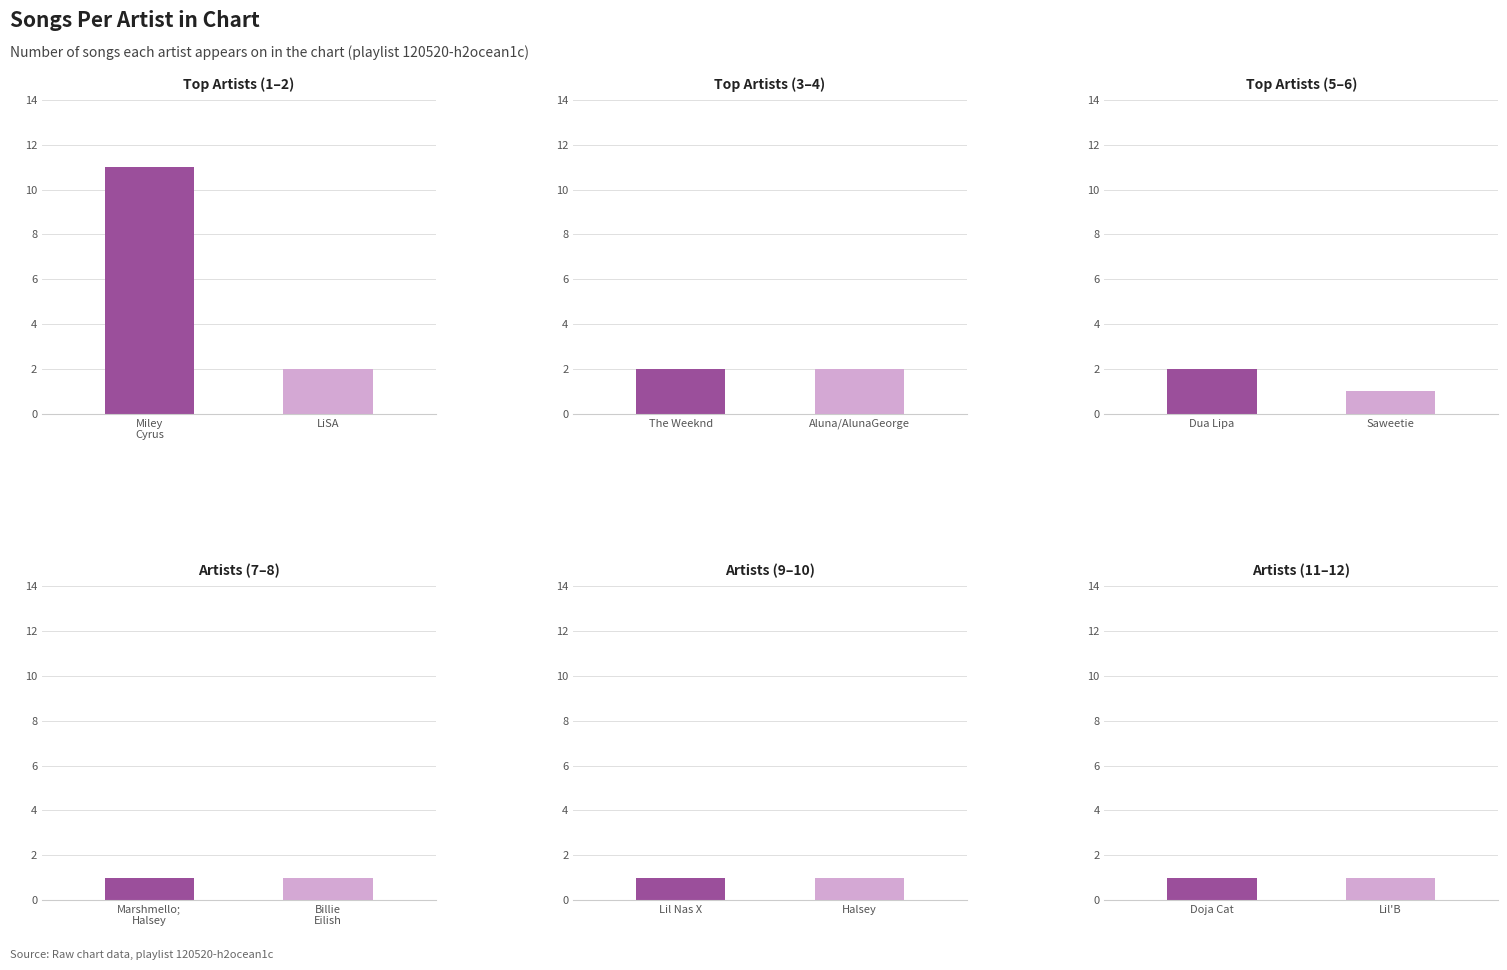

Reading right to left, transcribe all the data shown in this chart.

Lil'B=1	Doja Cat=1	Halsey=1	Lil Nas X=1	Billie Eilish=1	Marshmello; Halsey=1	Saweetie=1	Dua Lipa=2	Aluna/AlunaGeorge=2	The Weeknd=2	LiSA=2	Miley Cyrus=11